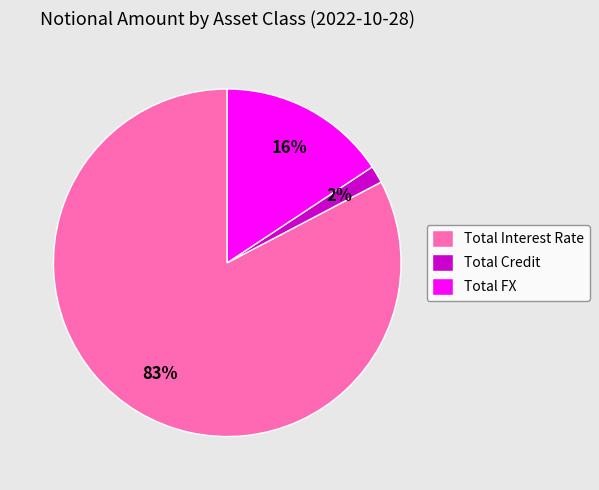

Do Total Interest Rate and Total FX together represent more than half of the pie?

Yes